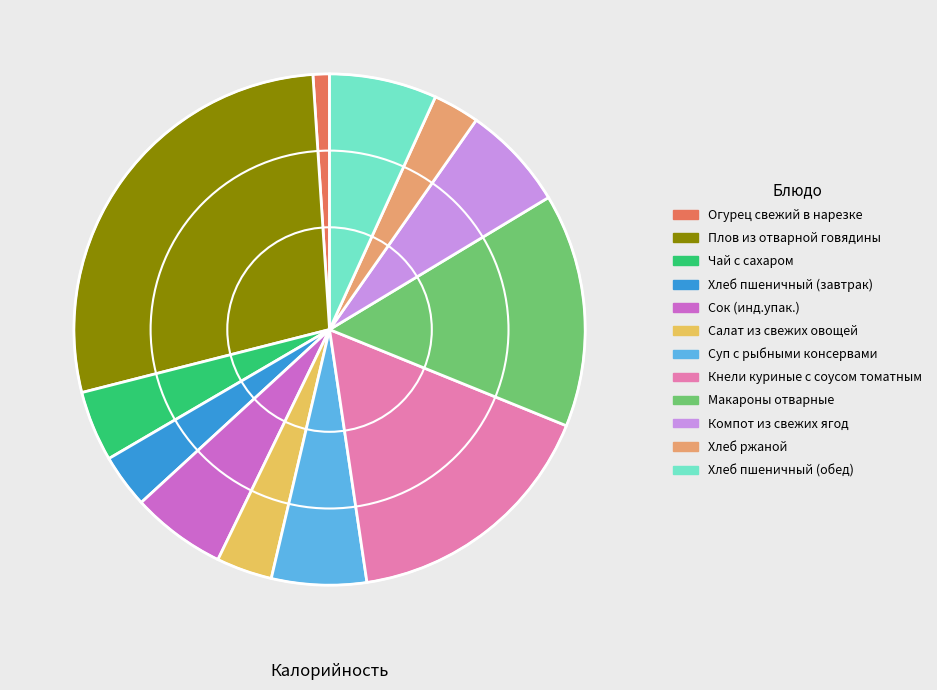

Does Огурец свежий в нарезке account for over 50% of the chart?

No